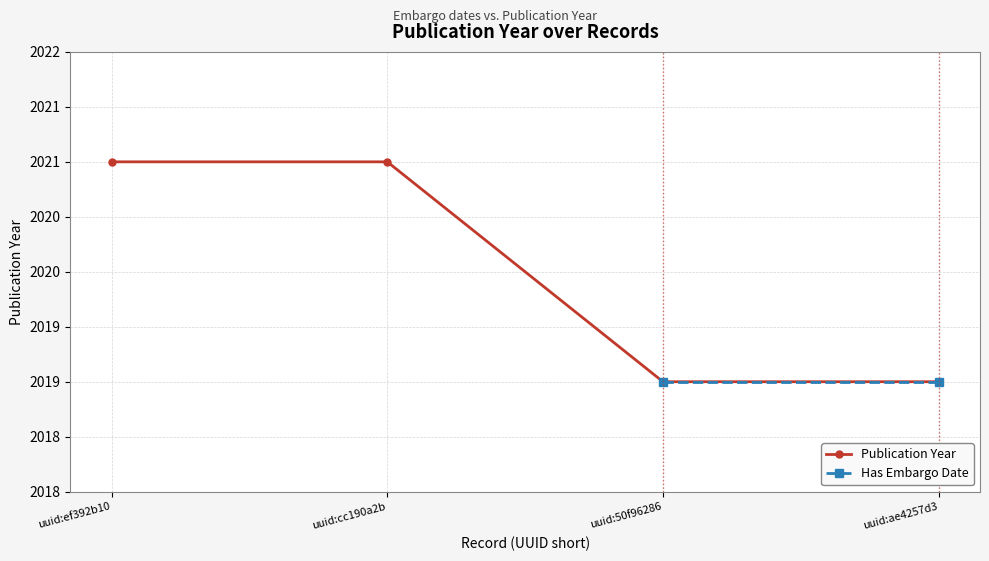

Which category has the highest value across all series?

uuid:ef392b10